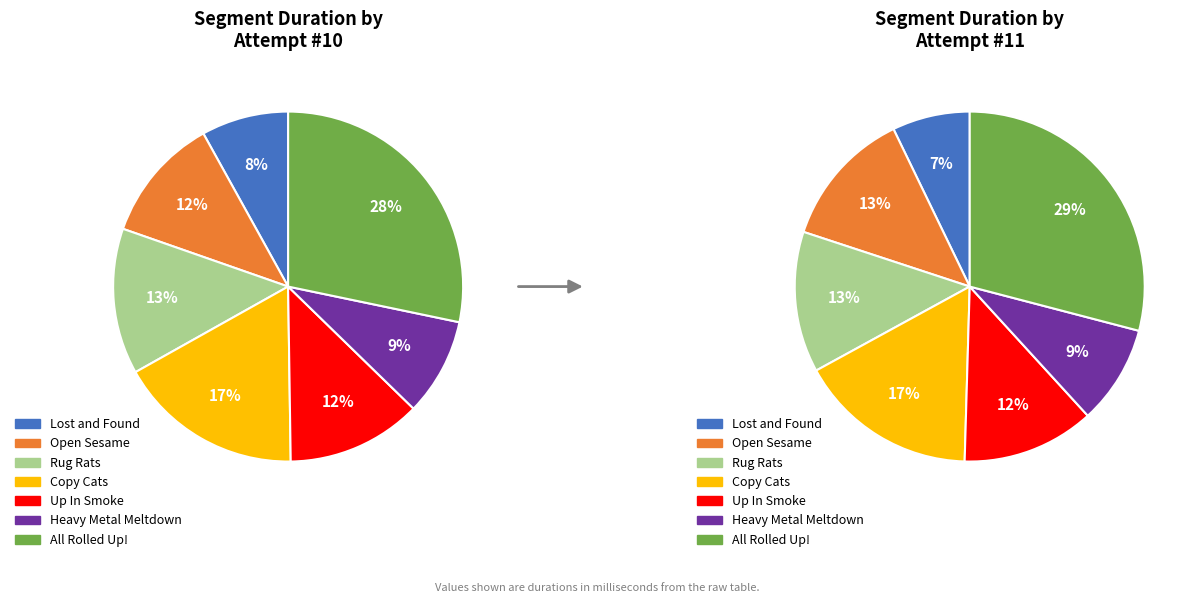

To the nearest percent, what percentage of the pie is All Rolled Up!?

28%